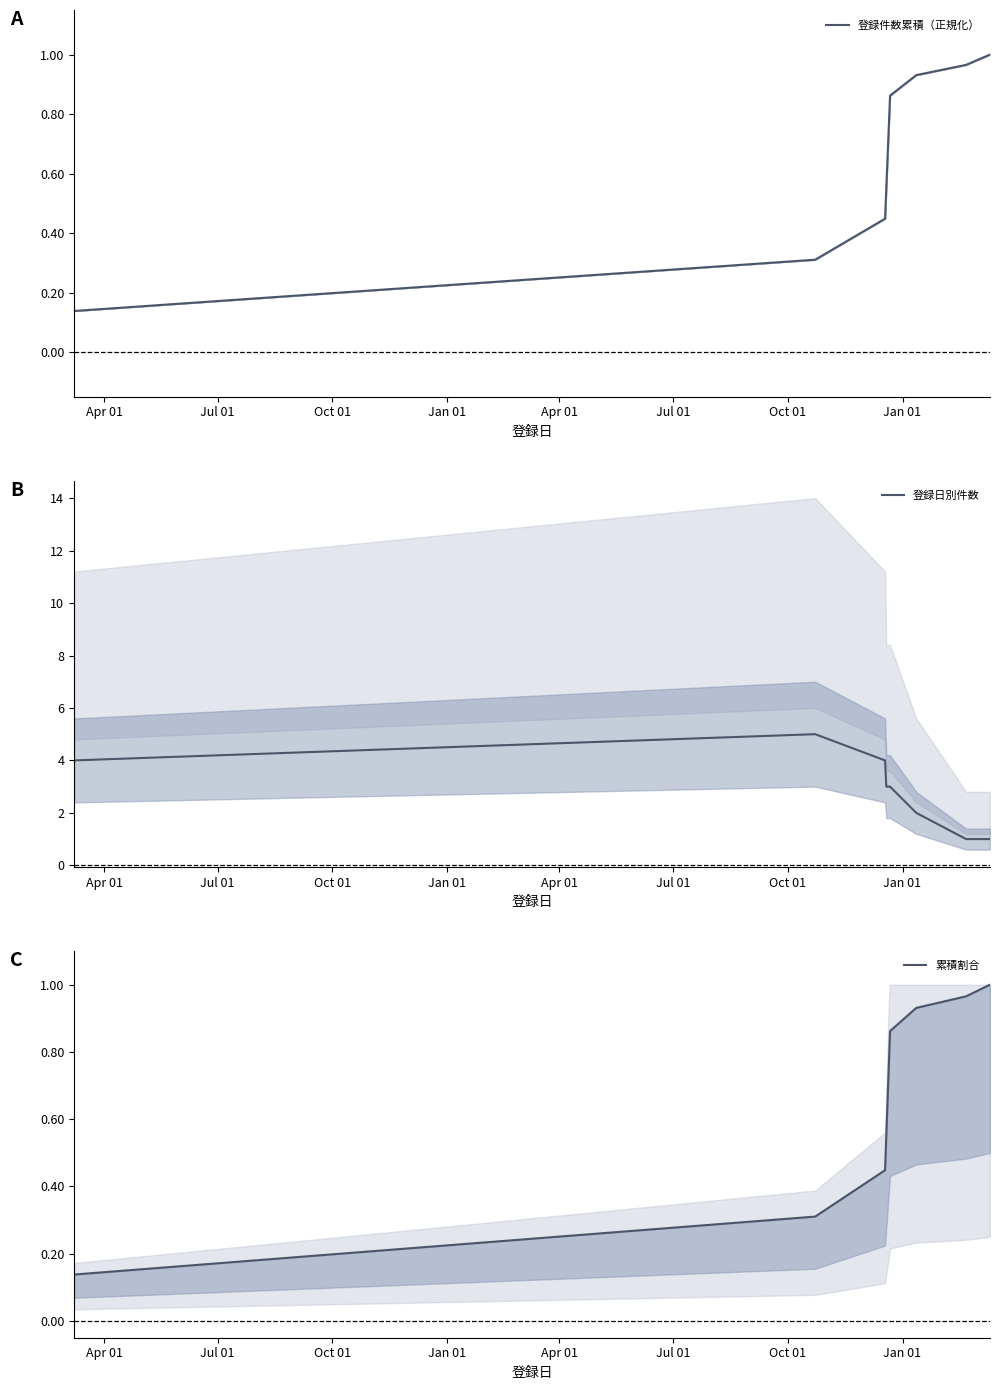

What is the highest value of the 登録日別件数 series?

5